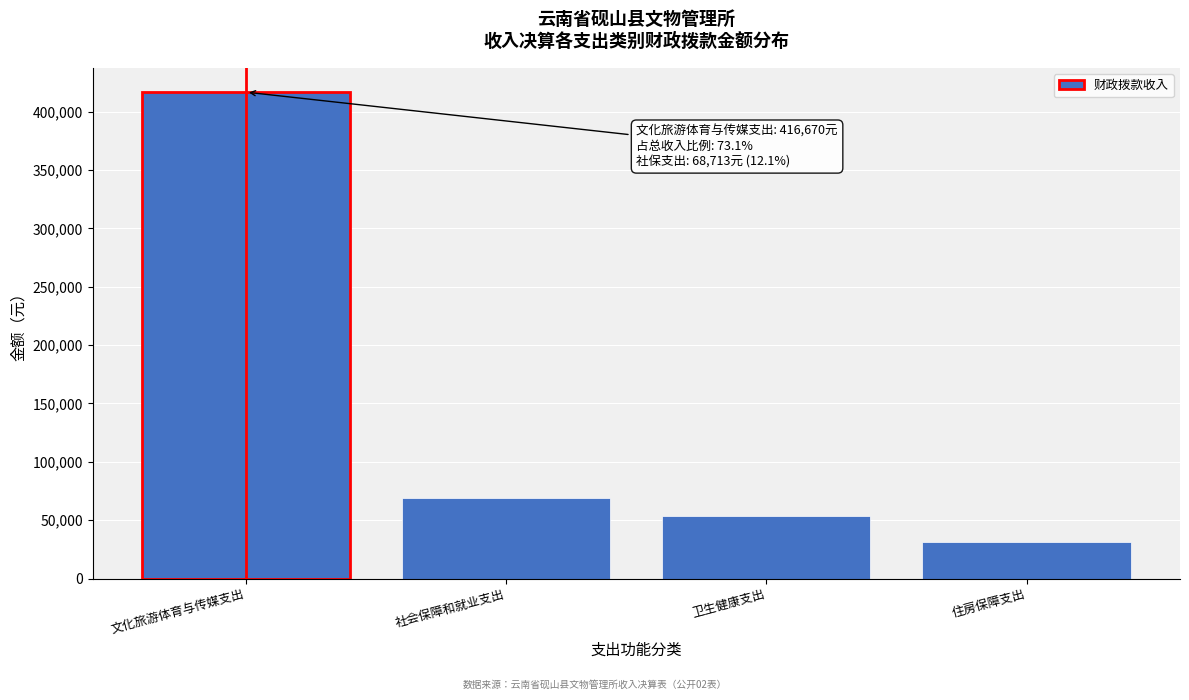

Reading right to left, what are all the values shown in this chart?

住房保障支出=31424.0	卫生健康支出=53547.1	社会保障和就业支出=68713.2	文化旅游体育与传媒支出=416670.4